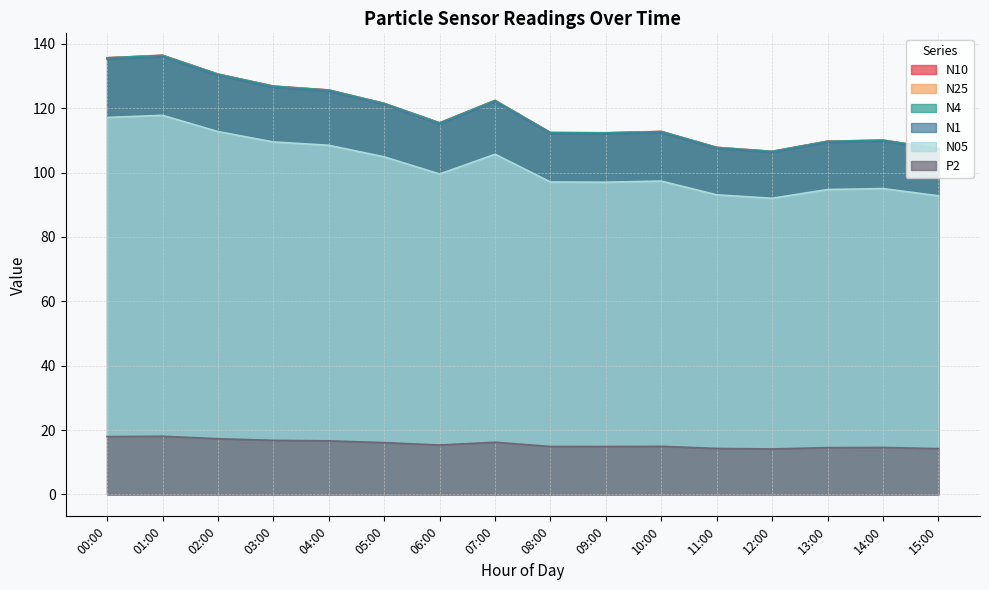

Where is the first local maximum for N10?

01:00